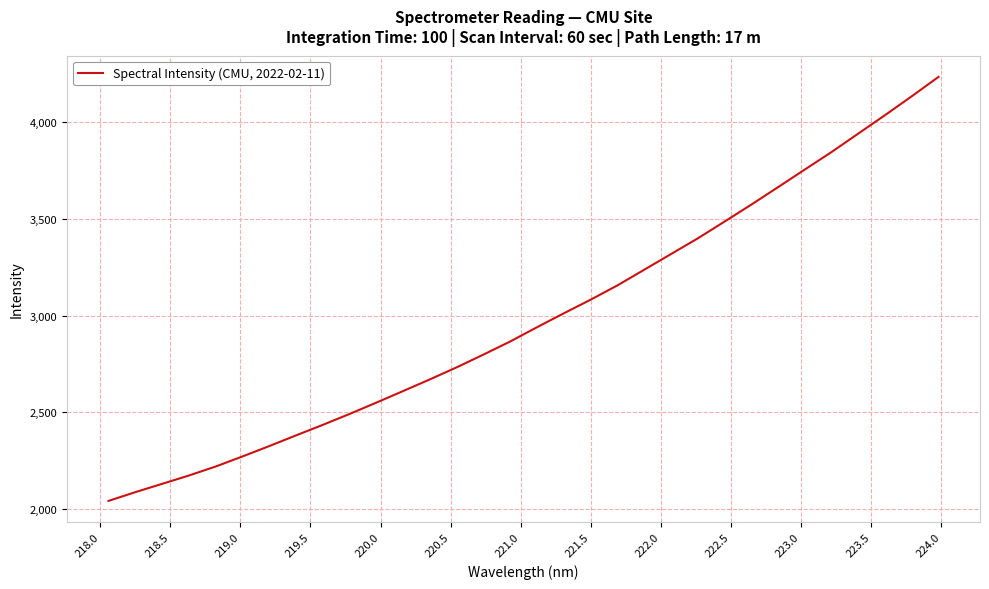

What is the greatest value displayed?

4235.3